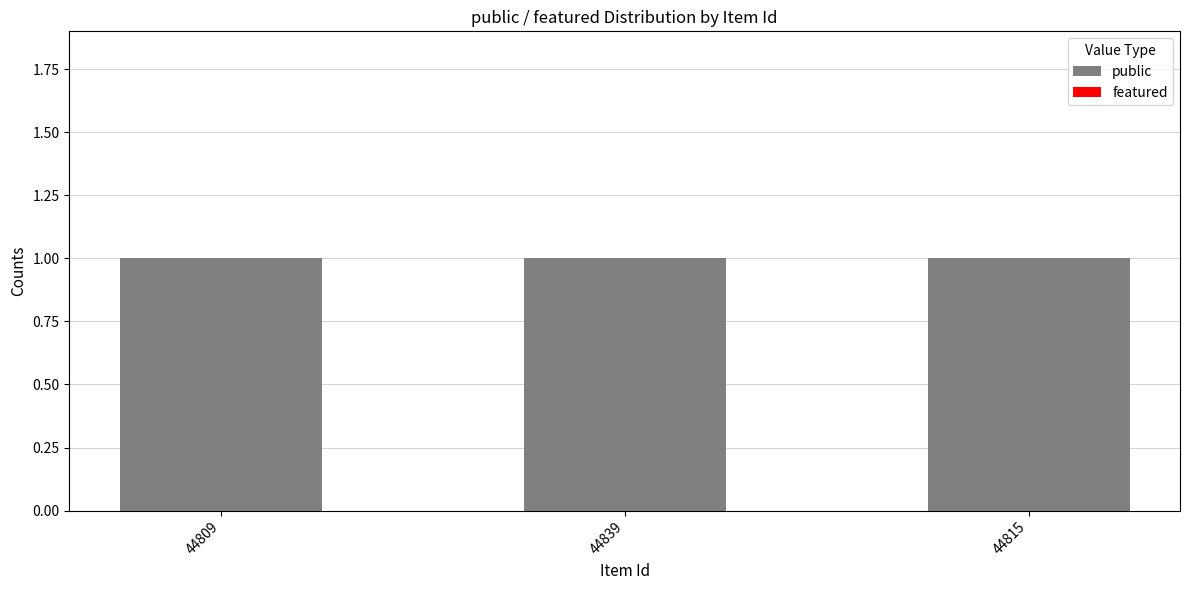

Is it true that public equals 1 at 44815?

False